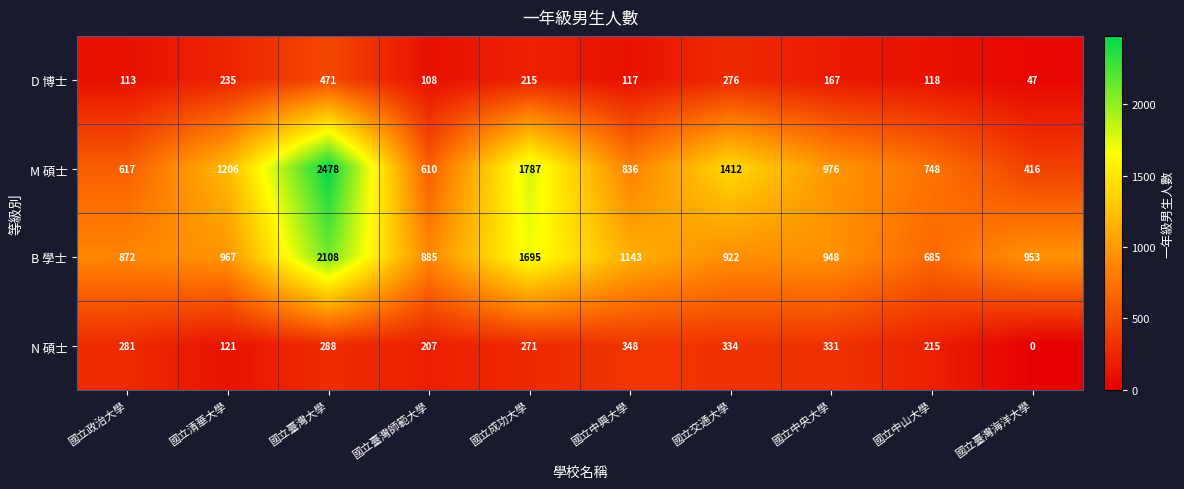

True or false: N 碩士 has a value of 281 at 國立政治大學.

True